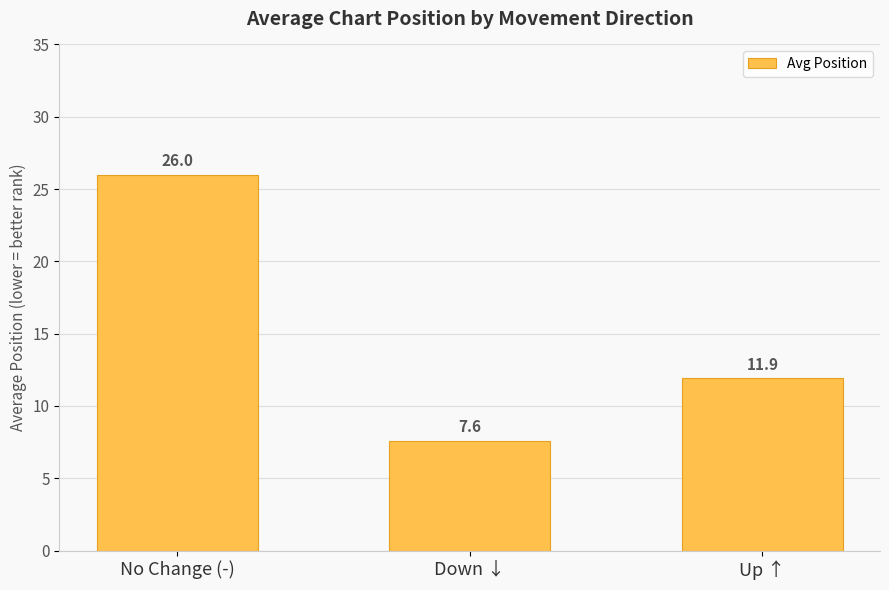

The chart shows a value of 20.6 at Up ↑. True or false?

False